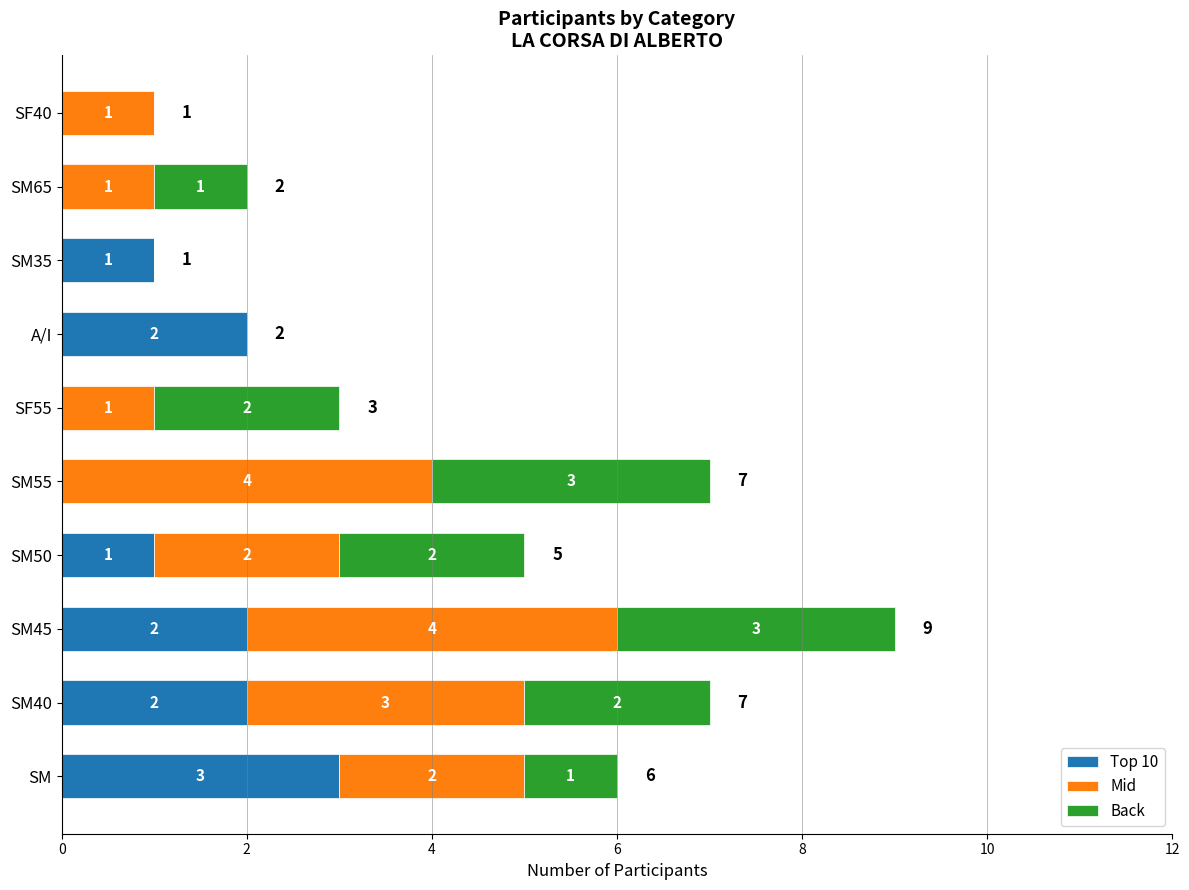

At which category is the sum across all series the highest?

SM45